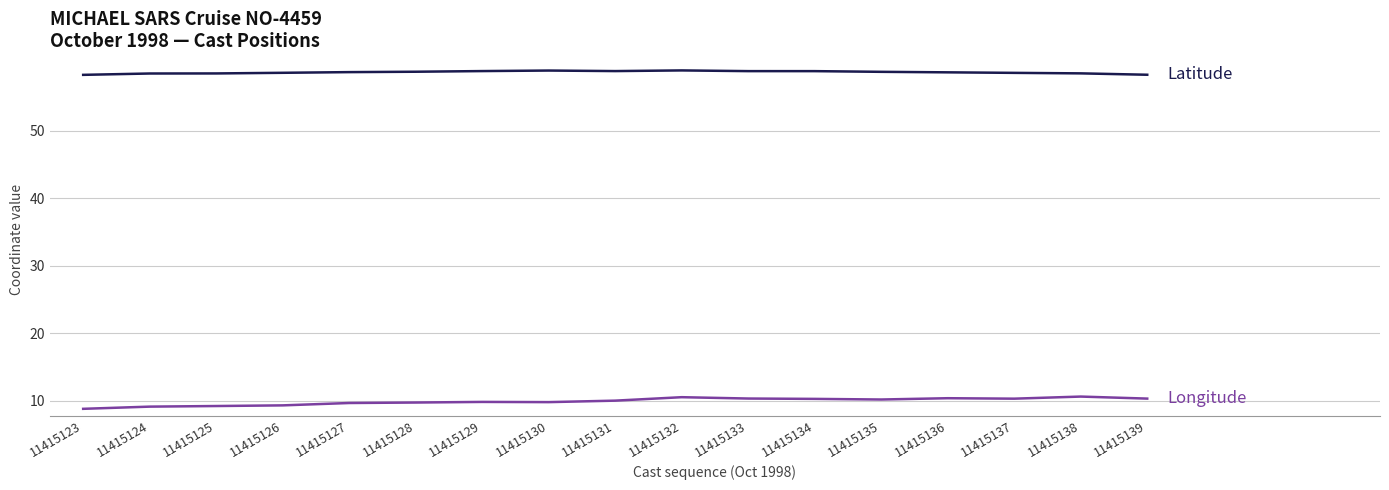

What is the difference between the highest and lowest values at 11415134?

48.5